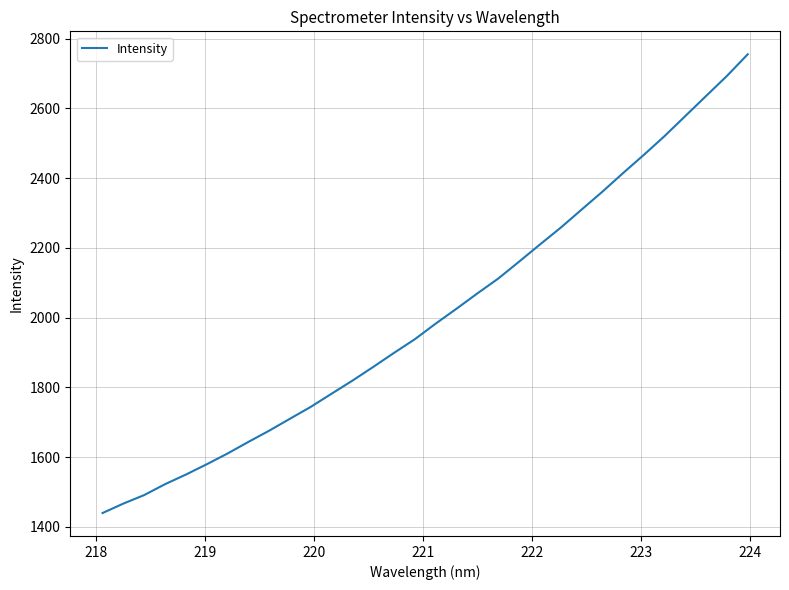

Reading left to right, list all the values displayed in this chart.

1440.0	1467.1	1491.5	1522.6	1550.2	1579.7	1610.6	1643.8	1676.0	1710.3	1744.4	1782.1	1819.6	1858.9	1899.2	1938.4	1983.0	2025.7	2069.5	2111.9	2160.2	2209.3	2257.7	2309.2	2360.5	2414.2	2466.5	2520.5	2578.1	2635.6	2692.9	2754.9